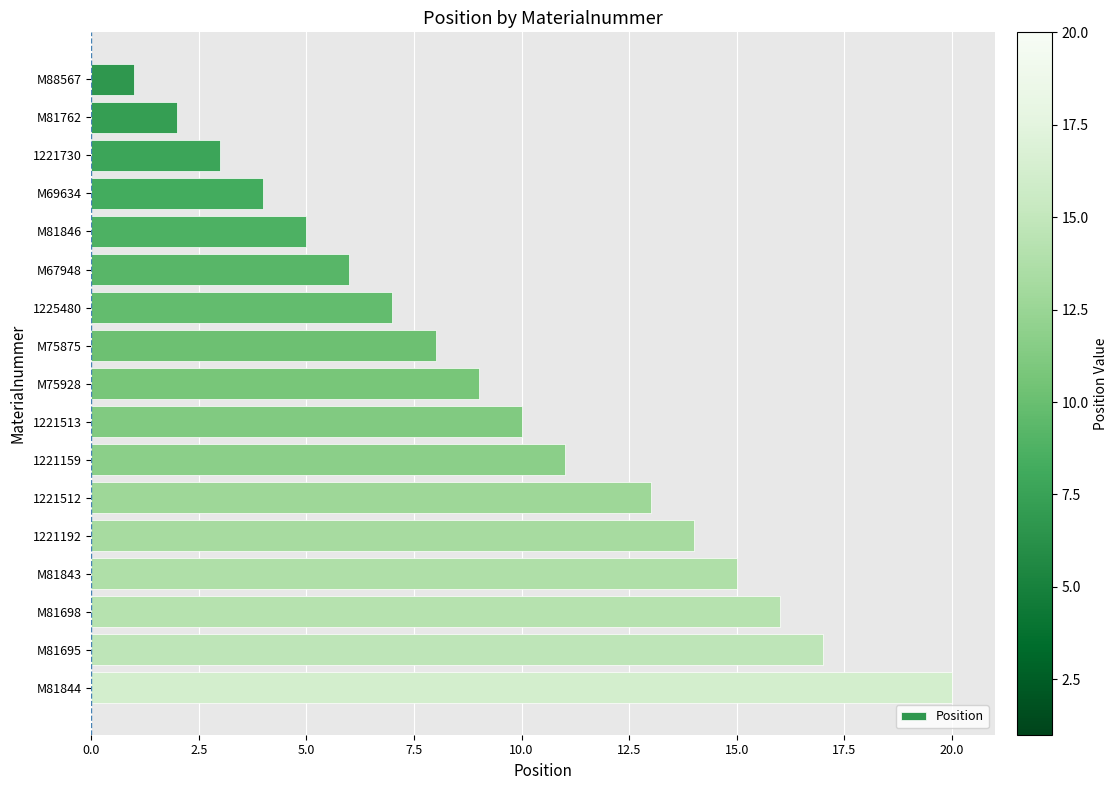

True or false: the data shows 7 at 1221159.

False